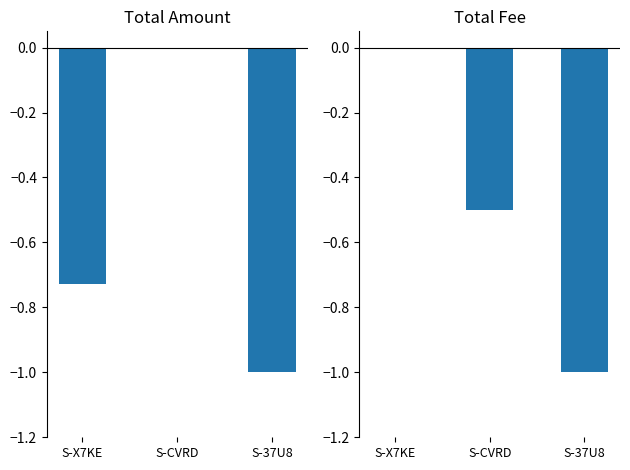

Reading left to right, extract all data points from this chart.

Amount: -0.7	-0.0	-1.0
Fee: 0.0	-0.5	-1.0